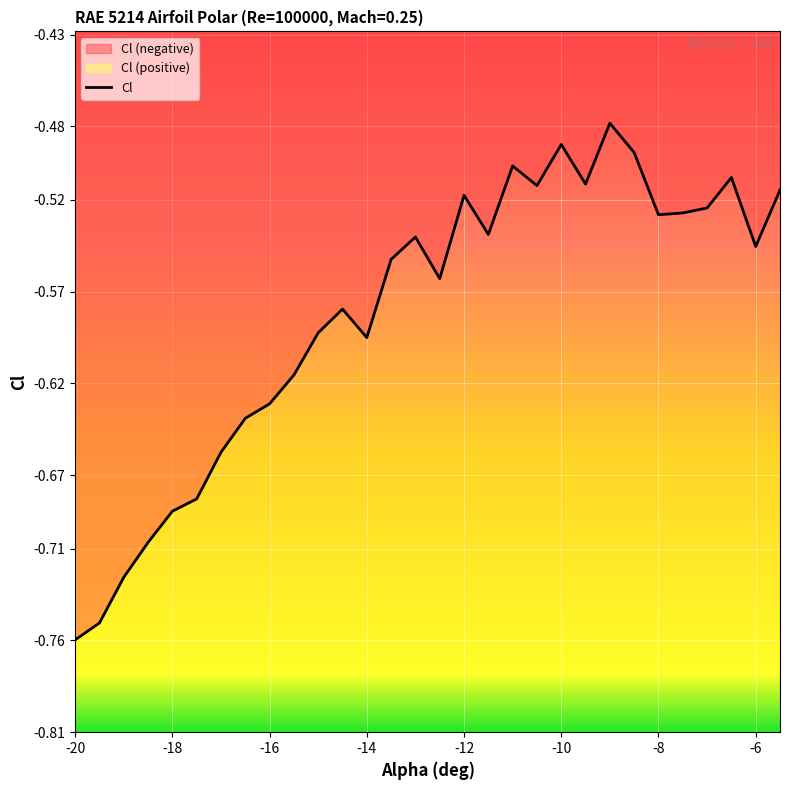

Reading right to left, transcribe all the data shown in this chart.

-5.5=-0.5	-6=-0.5	-6.5=-0.5	-7=-0.5	-7.5=-0.5	-8=-0.5	-8.5=-0.5	-9=-0.5	-9.5=-0.5	-10=-0.5	-10.5=-0.5	-11=-0.5	-11.5=-0.5	-12=-0.5	-12.5=-0.6	-13=-0.5	-13.5=-0.6	-14=-0.6	-14.5=-0.6	-15=-0.6	-15.5=-0.6	-16=-0.6	-16.5=-0.6	-17=-0.7	-17.5=-0.7	-18=-0.7	-18.5=-0.7	-19=-0.7	-19.5=-0.8	-20=-0.8